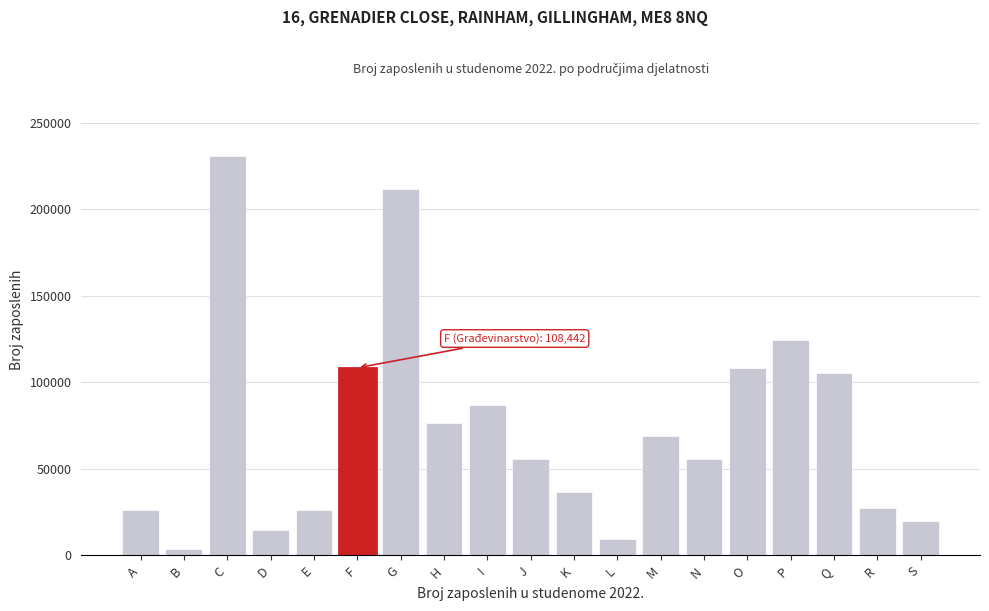

What is the value of the 11th bar from the left?

36853